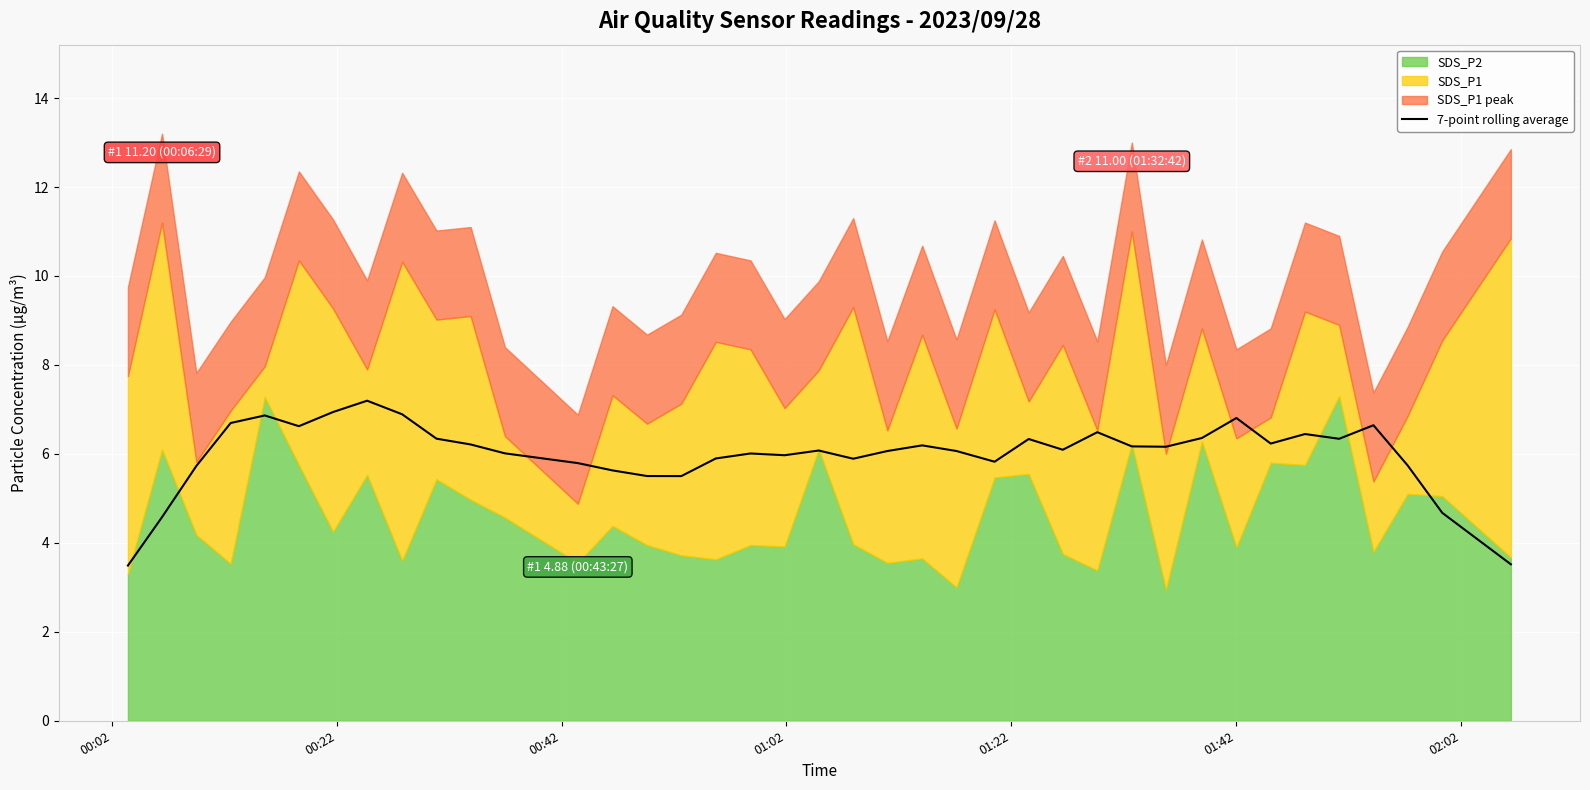

What is the maximum value for 7-point rolling average?

7.2